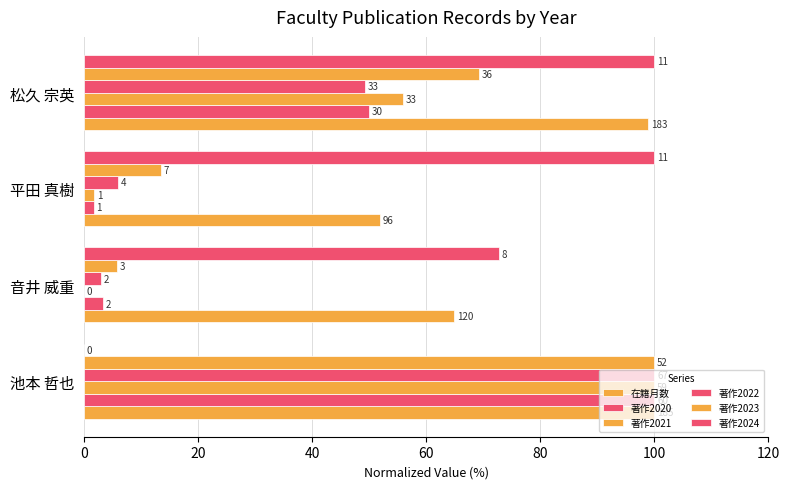

How many positive values does the 著作2021 series have?

3